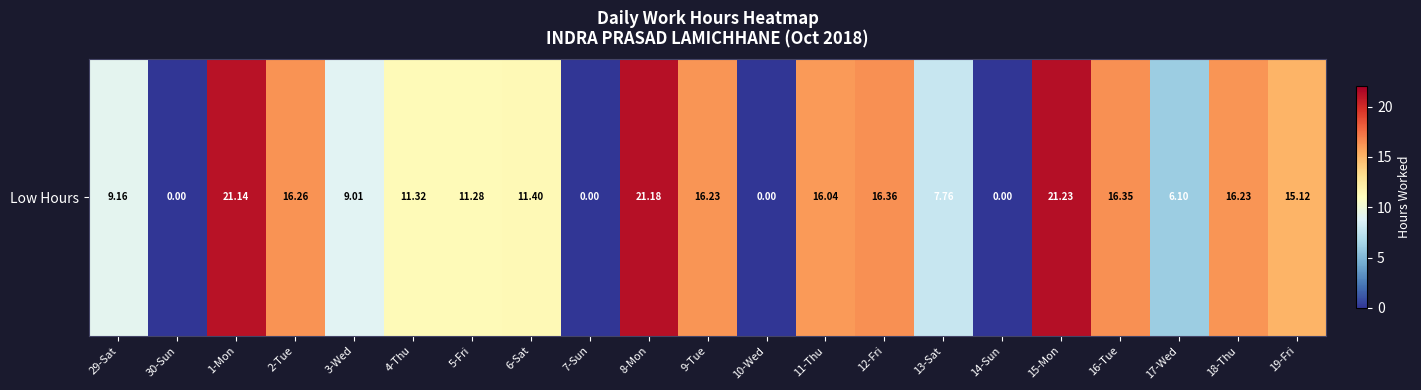

Where does the data first go above 11?

1-Mon